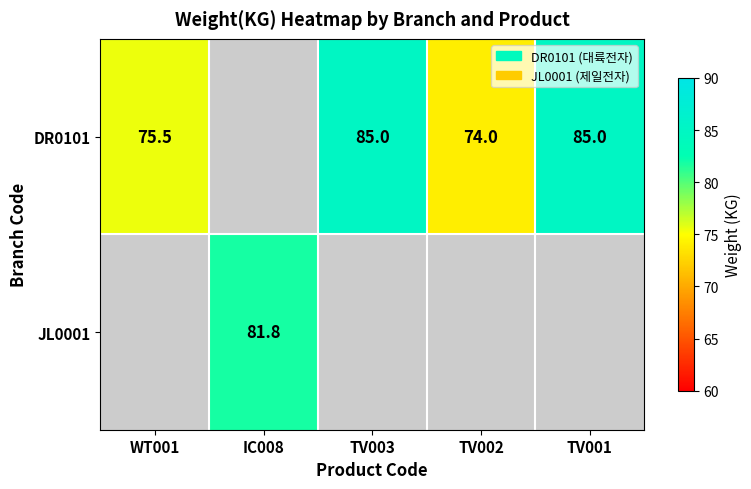

The DR0101 series shows 85.0 at TV003. True or false?

True